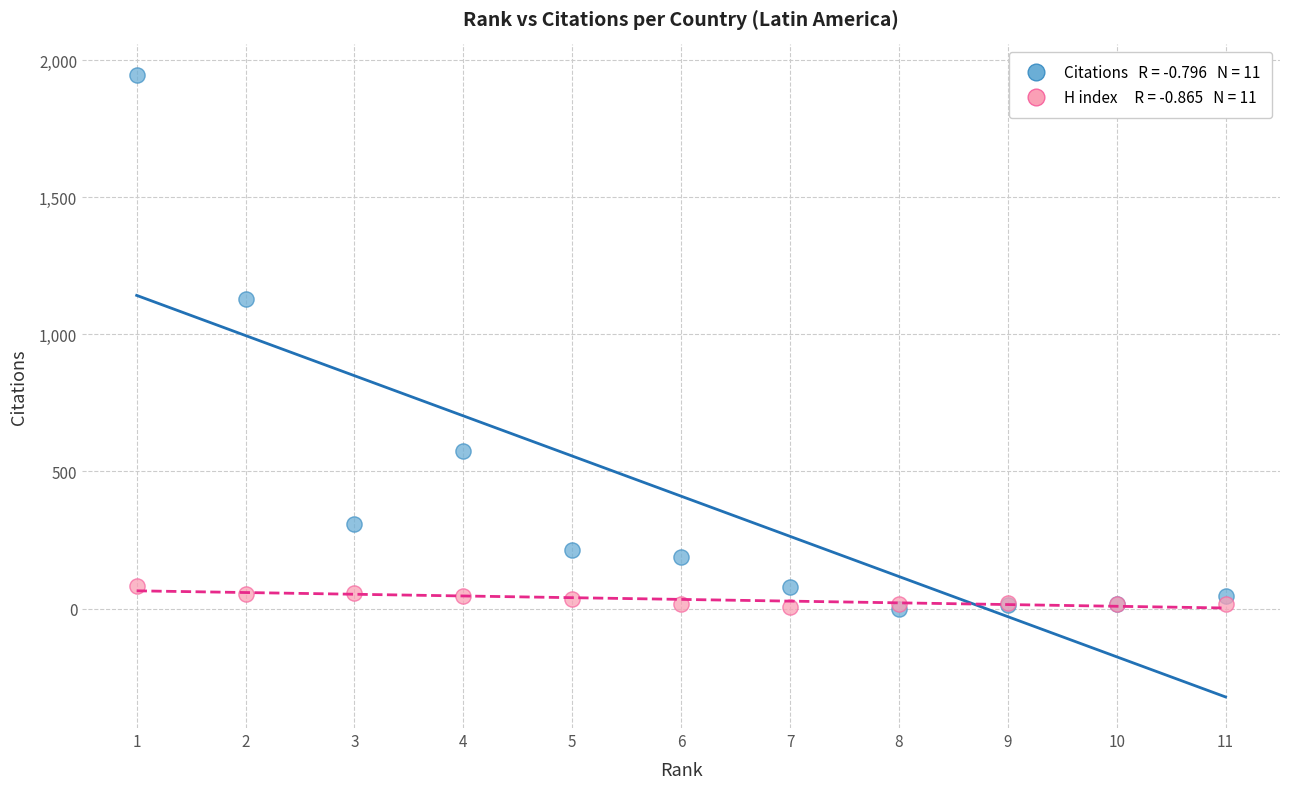

Across all series, what Y value is closest to 972?

1128